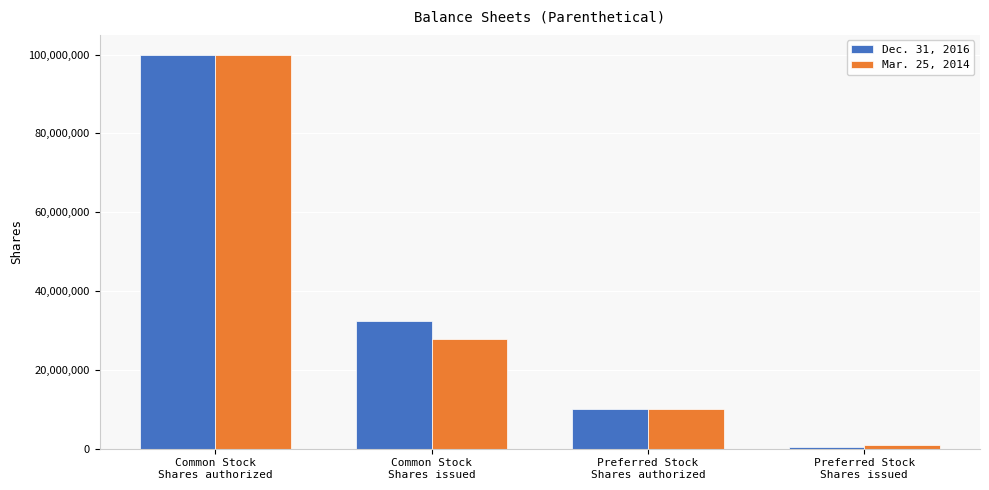

Reading right to left, transcribe all the data shown in this chart.

Dec. 31, 2016: 400000	10000000	32318471	100000000
Mar. 25, 2014: 1000000	10000000	27834415	100000000